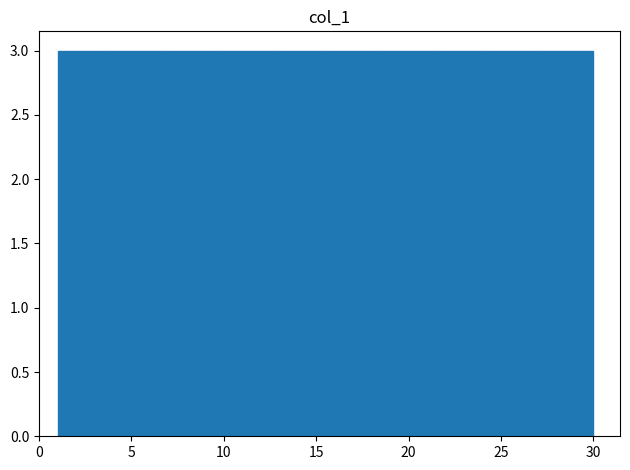

Reading left to right, transcribe this chart: for each bar, give the range it covers on the x-axis and its height. Neither the bar edges nor the heights are printed on the chart, so give them approximately, as read against the axes.

1.0 to 3.9: 3
3.9 to 6.8: 3
6.8 to 9.7: 3
9.7 to 12.6: 3
12.6 to 15.5: 3
15.5 to 18.4: 3
18.4 to 21.3: 3
21.3 to 24.2: 3
24.2 to 27.1: 3
27.1 to 30.0: 3